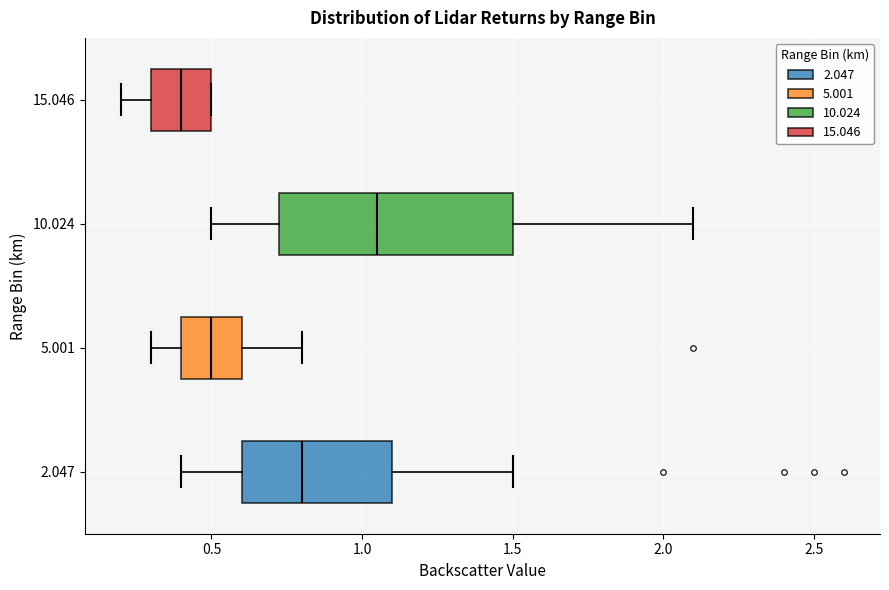

Reading bottom to top, transcribe this box plot: for each box, give where its median line is, the range the box spans, and where its two whiskers end, as read against the x-axis. The values are not printed on the chart, so give them approximately, as read against the axis.

2.047: median 0.80, box 0.60 to 1.10, whiskers 0.40 to 1.50
5.001: median 0.50, box 0.40 to 0.60, whiskers 0.30 to 0.80
10.024: median 1.05, box 0.75 to 1.50, whiskers 0.50 to 2.10
15.046: median 0.40, box 0.30 to 0.50, whiskers 0.20 to 0.50